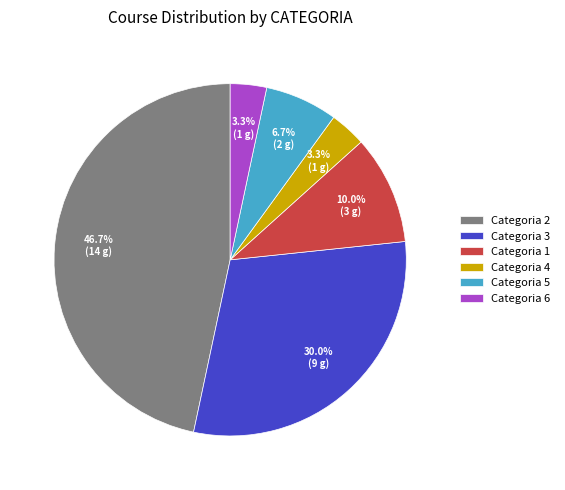

Combined, do Categoria 4 and Categoria 3 account for over 50%?

No